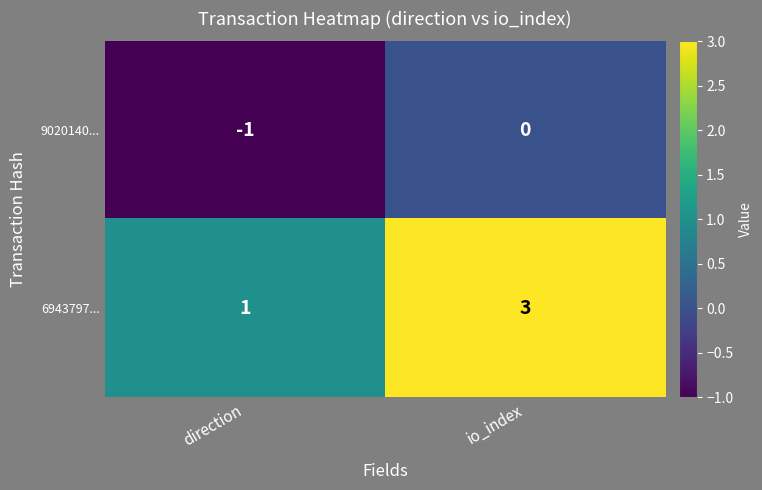

Count the number of categories in the chart.

2